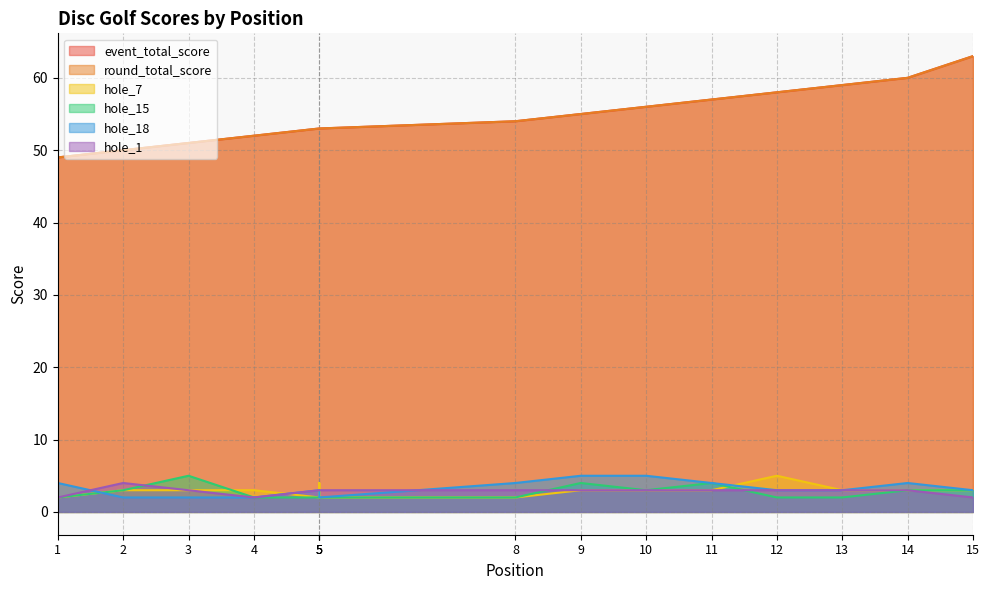

What is the difference between the maximum and minimum values in the hole_1 series?

2